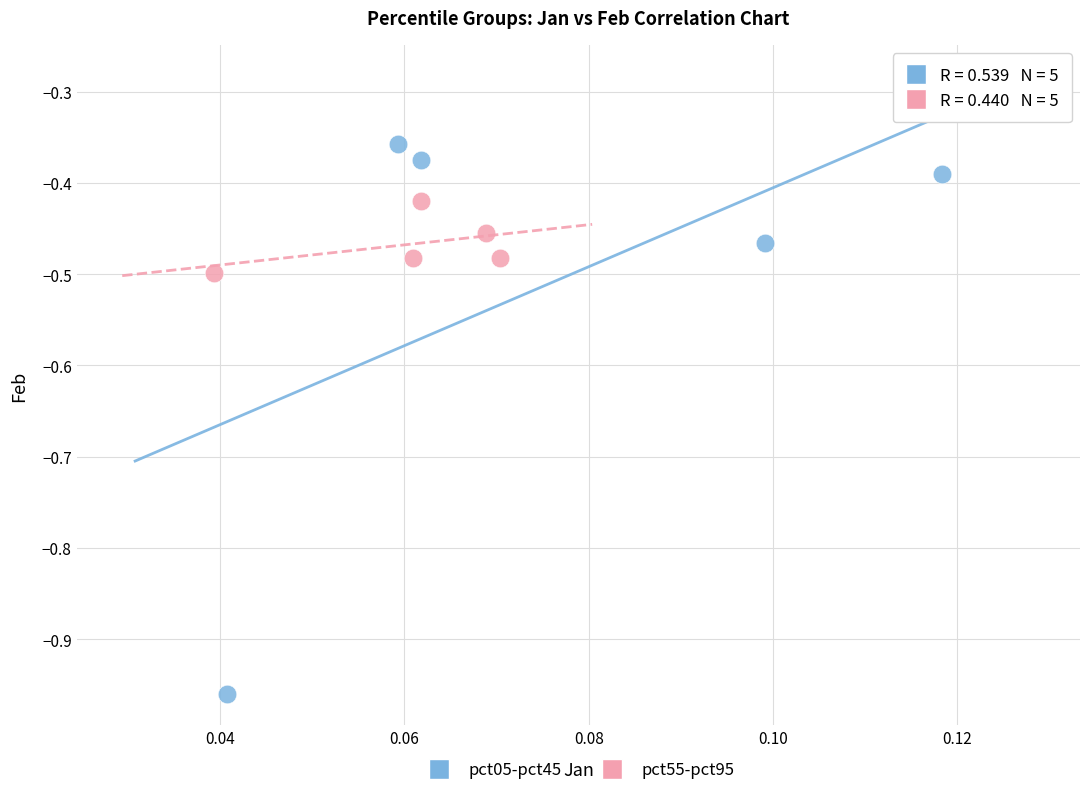

Which series contains the lowest Y value?

pct05-pct45